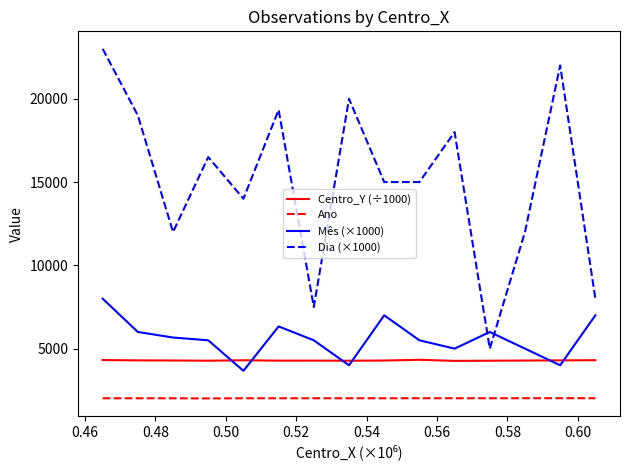

List the series in order of their peak value, lowest first.

Ano, Centro_Y (÷1000), Mês (×1000), Dia (×1000)